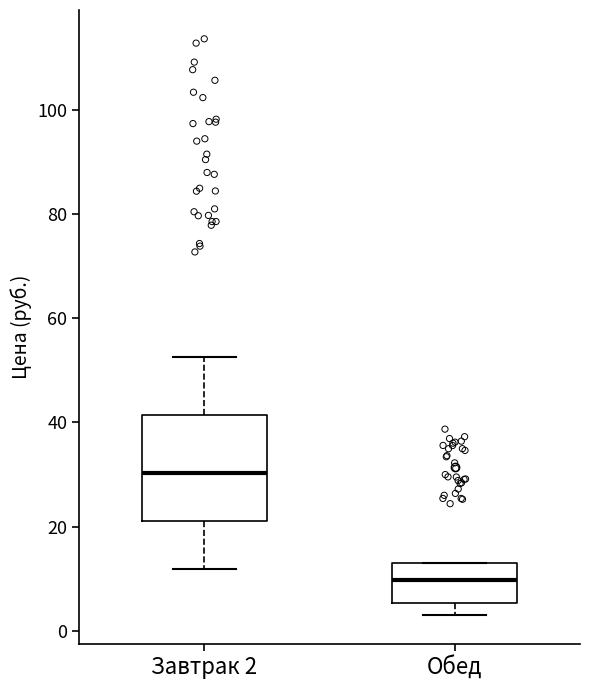

Reading left to right, transcribe this box plot: for each box, give where its median line is, the range the box spans, and where its two whiskers end, as read against the y-axis. The values are not printed on the chart, so give them approximately, as read against the axis.

Завтрак 2: median 30, box 22 to 42, whiskers 12 to 52
Обед: median 10, box 6 to 12, whiskers 2 to 14